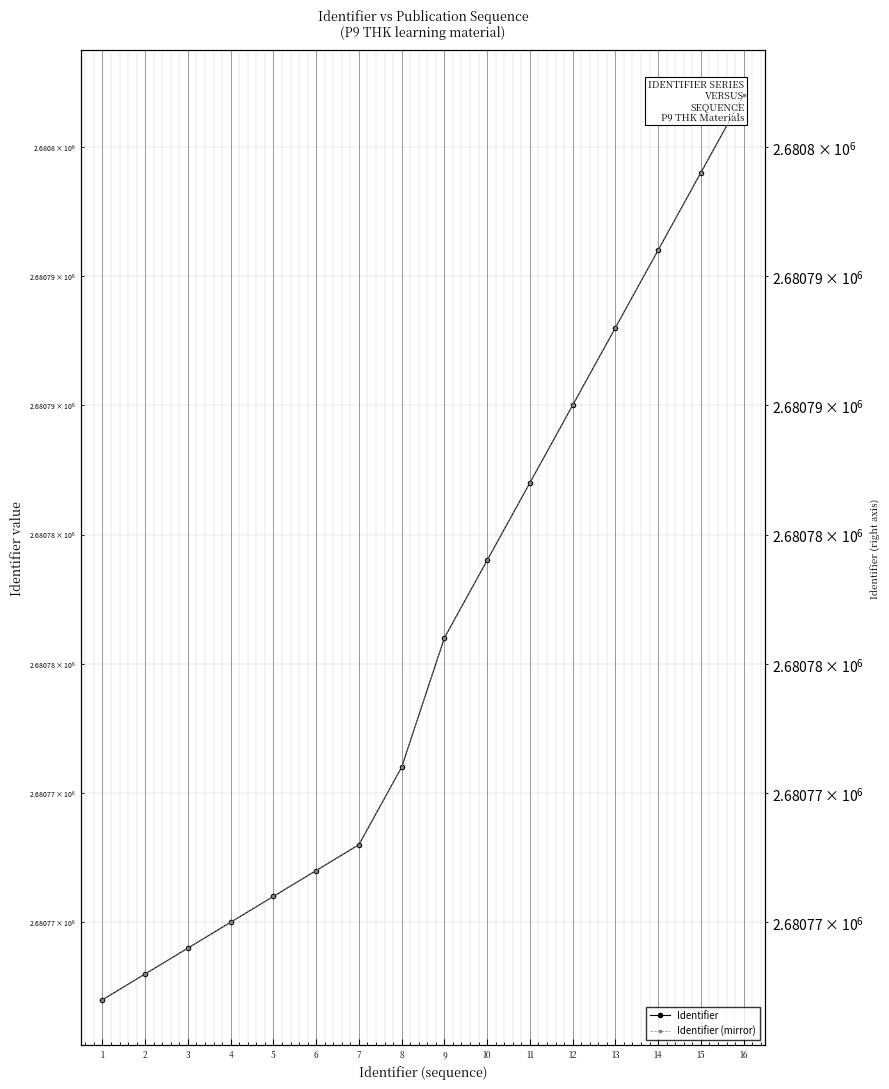

Rank the series at 14 from lowest to highest value.

Identifier, Identifier (mirror)